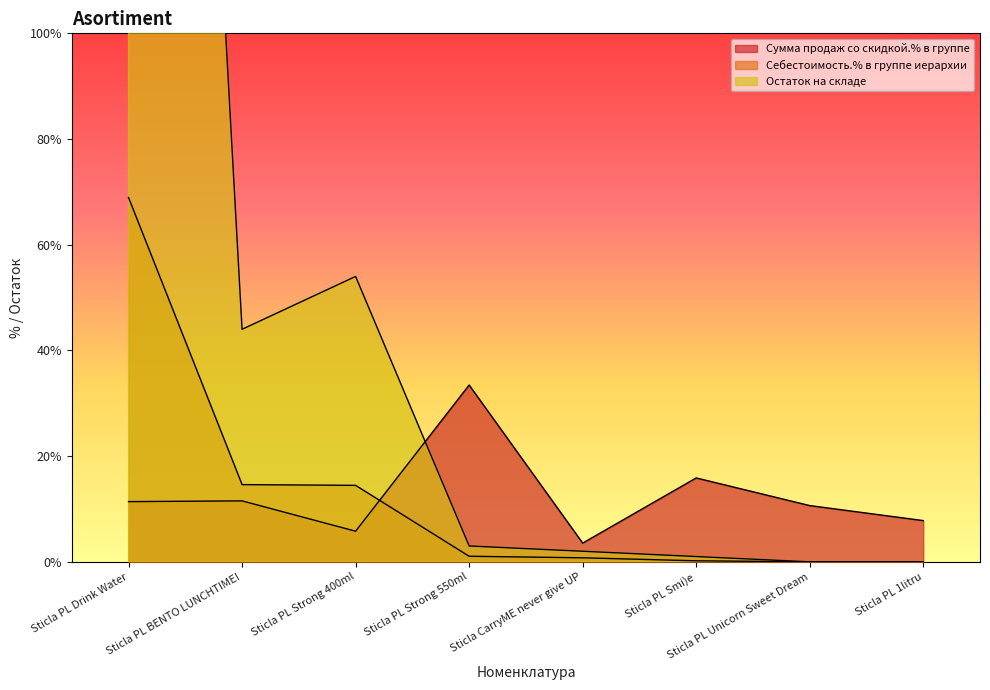

What are all the series names shown in the legend?

Сумма продаж со скидкой.% в группе, Себестоимость.% в группе иерархии, Остаток на складе